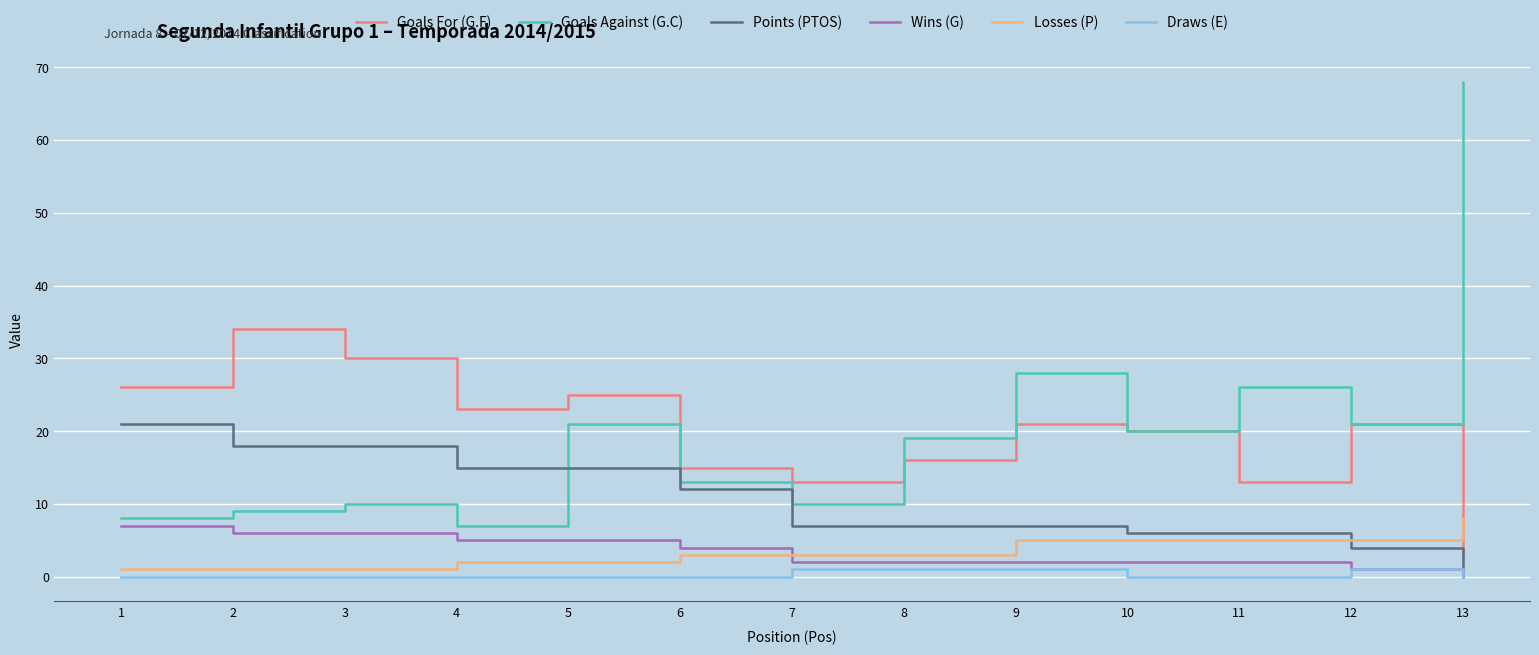

Which label corresponds to the largest value in the chart?

13